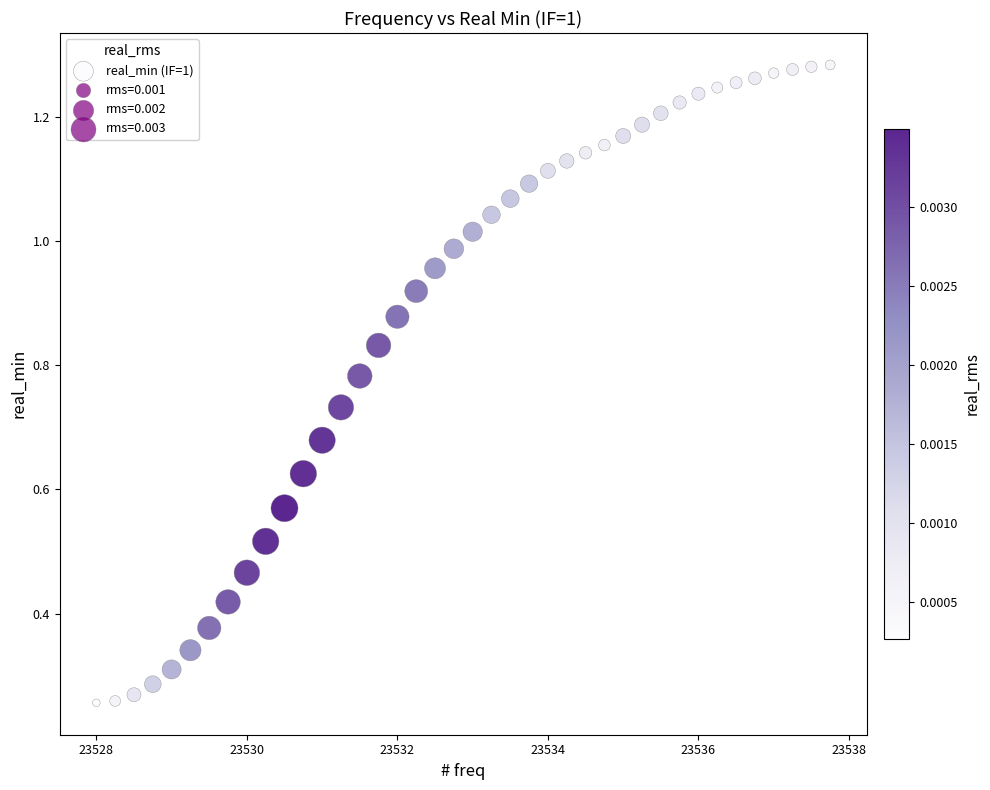

What is the range of X values (max minus min)?

9.8